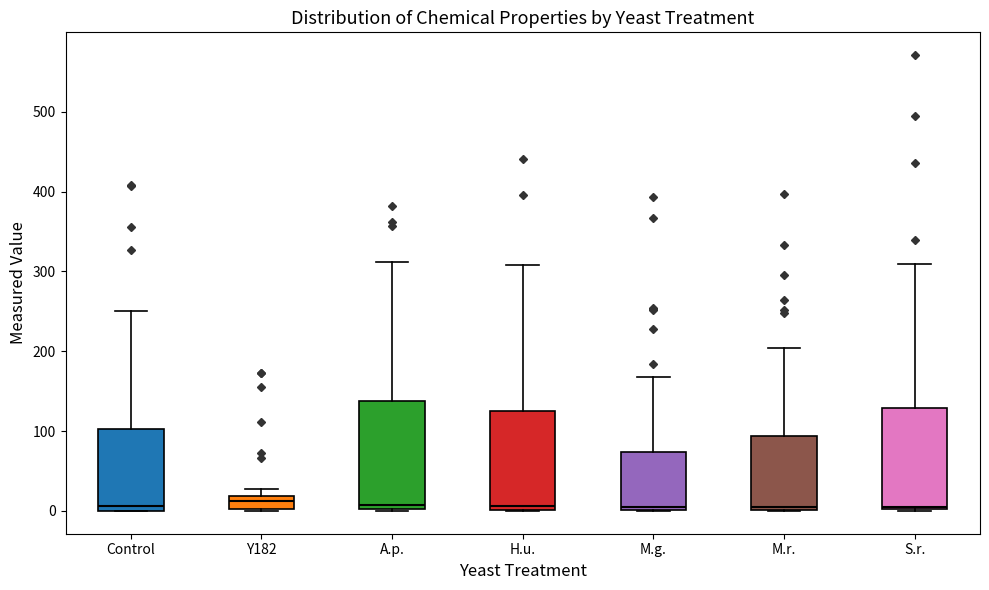

Where is the upper edge of the box for M.g. on the y-axis? The values are not printed on the chart, so give them approximately, as read against the axis.

70